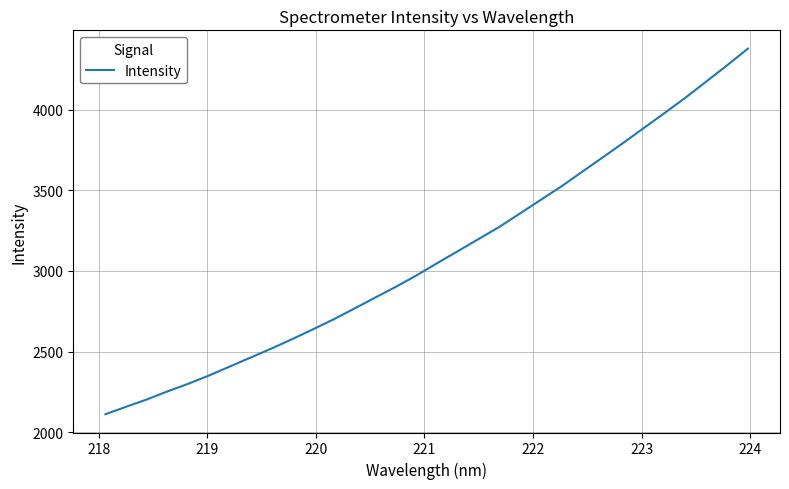

Is this an area chart (filled region under the line)?

No